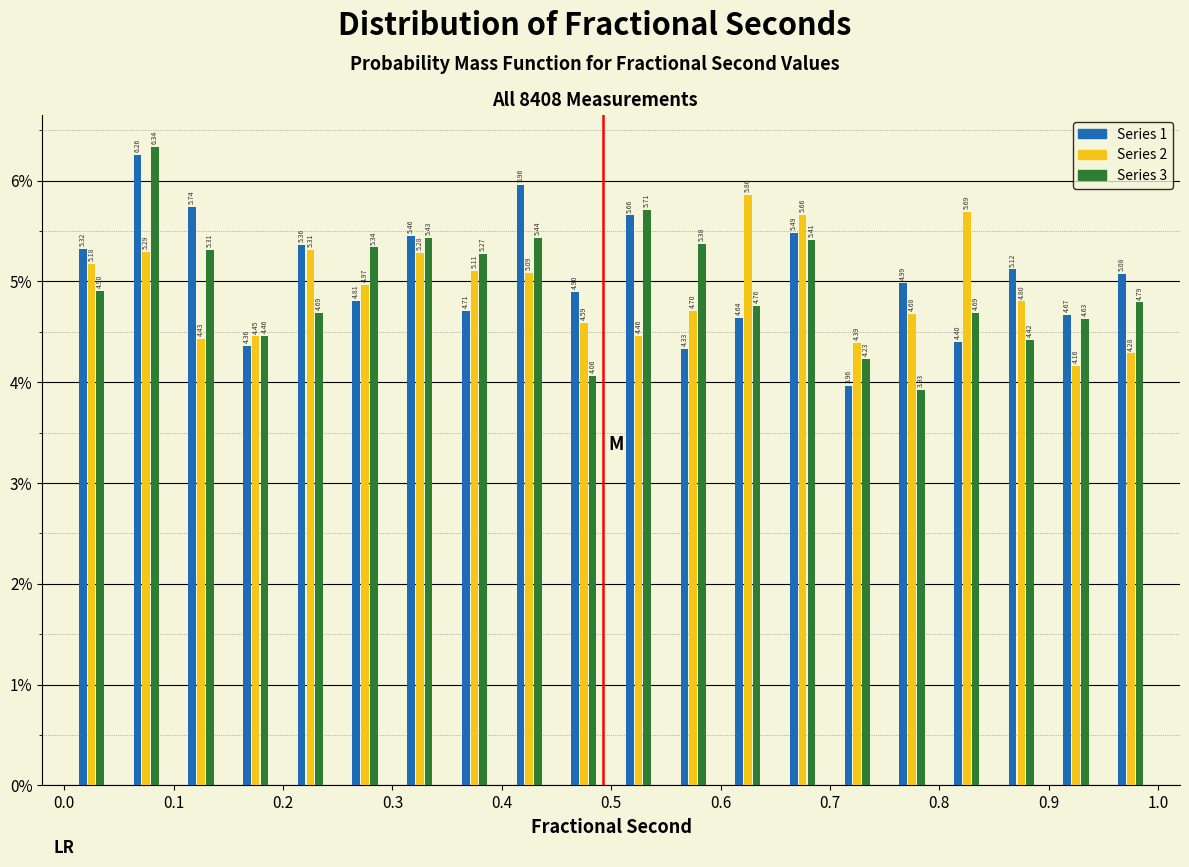

Reading left to right, list every range on the x-axis with the height of the bar of each series over it.

0.00 to 0.05: Series 1=5.32	Series 2=5.18	Series 3=4.90
0.05 to 0.10: Series 1=6.26	Series 2=5.29	Series 3=6.34
0.10 to 0.15: Series 1=5.74	Series 2=4.43	Series 3=5.31
0.15 to 0.20: Series 1=4.36	Series 2=4.45	Series 3=4.46
0.20 to 0.25: Series 1=5.36	Series 2=5.31	Series 3=4.69
0.25 to 0.30: Series 1=4.81	Series 2=4.97	Series 3=5.34
0.30 to 0.35: Series 1=5.46	Series 2=5.28	Series 3=5.43
0.35 to 0.40: Series 1=4.71	Series 2=5.11	Series 3=5.27
0.40 to 0.45: Series 1=5.96	Series 2=5.09	Series 3=5.44
0.45 to 0.50: Series 1=4.90	Series 2=4.59	Series 3=4.06
0.50 to 0.55: Series 1=5.66	Series 2=4.46	Series 3=5.71
0.55 to 0.60: Series 1=4.33	Series 2=4.70	Series 3=5.38
0.60 to 0.65: Series 1=4.64	Series 2=5.86	Series 3=4.76
0.65 to 0.70: Series 1=5.49	Series 2=5.66	Series 3=5.41
0.70 to 0.75: Series 1=3.96	Series 2=4.39	Series 3=4.23
0.75 to 0.80: Series 1=4.99	Series 2=4.68	Series 3=3.93
0.80 to 0.85: Series 1=4.40	Series 2=5.69	Series 3=4.69
0.85 to 0.90: Series 1=5.12	Series 2=4.80	Series 3=4.42
0.90 to 0.95: Series 1=4.67	Series 2=4.16	Series 3=4.63
0.95 to 1.00: Series 1=5.08	Series 2=4.28	Series 3=4.79